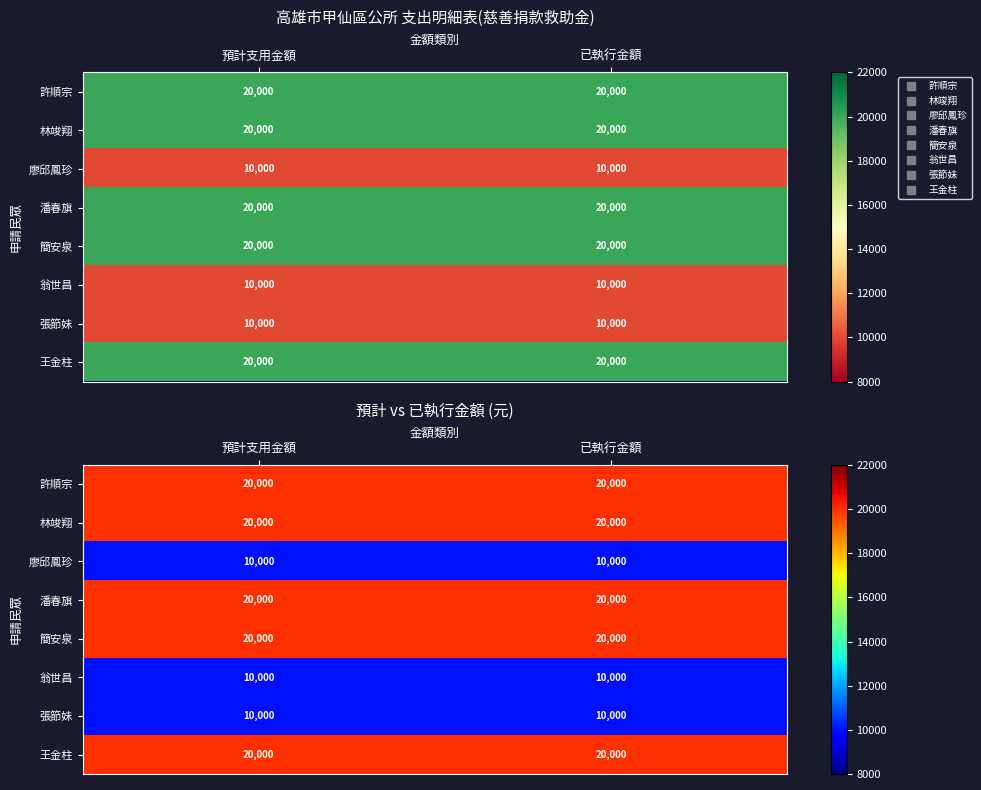

At which category does the chart reach its minimum across all series?

預計支用金額